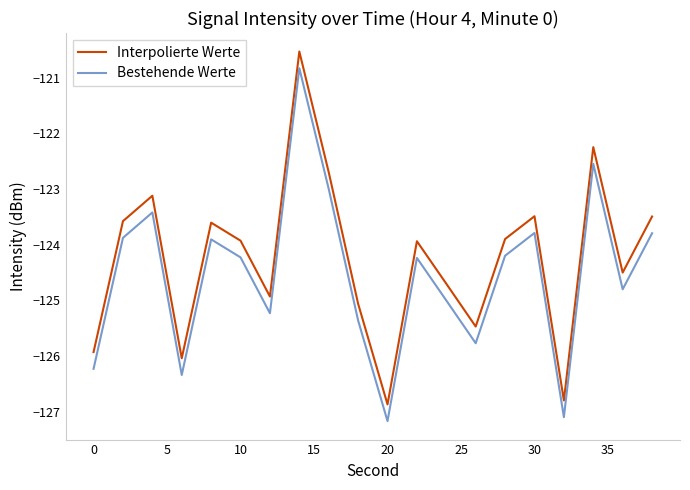

What is the difference between the maximum and minimum values in the Interpolierte Werte series?

6.3